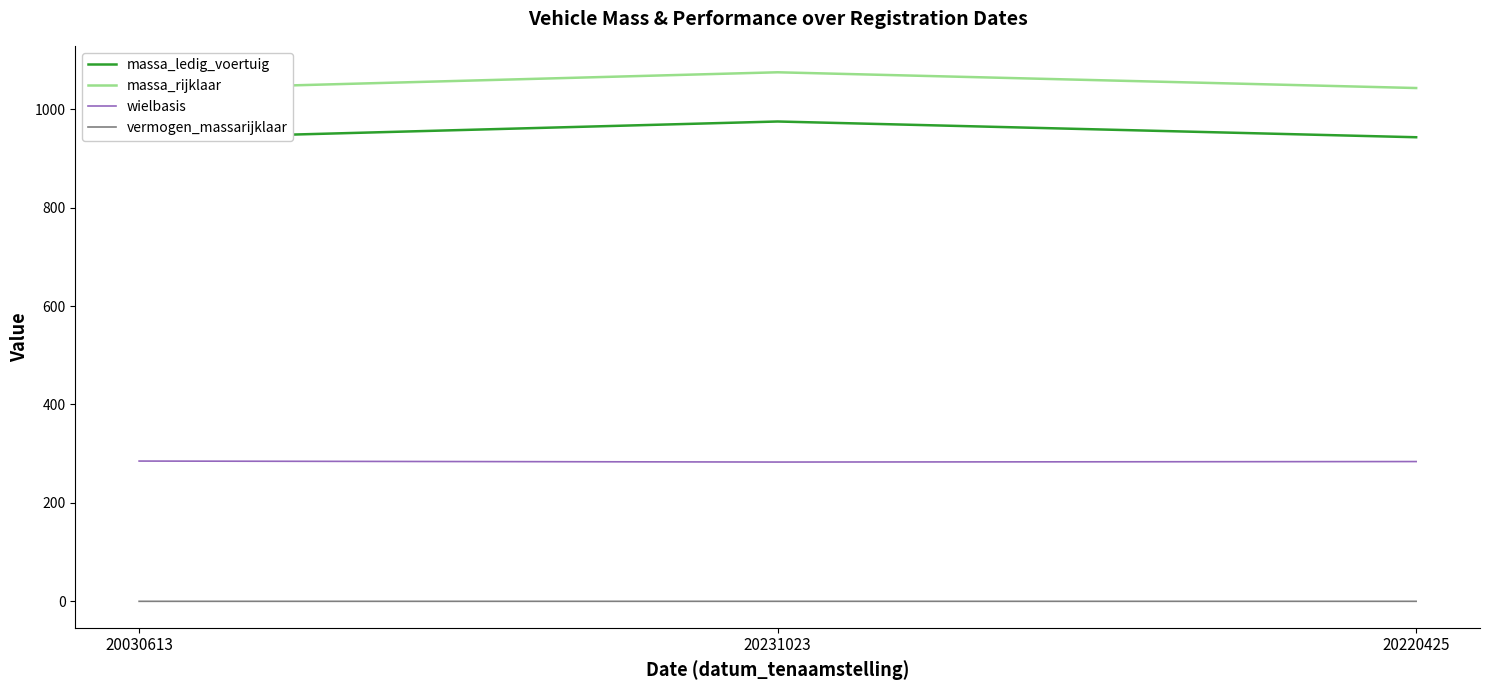

What is the label of the 3rd point from the left?

20220425